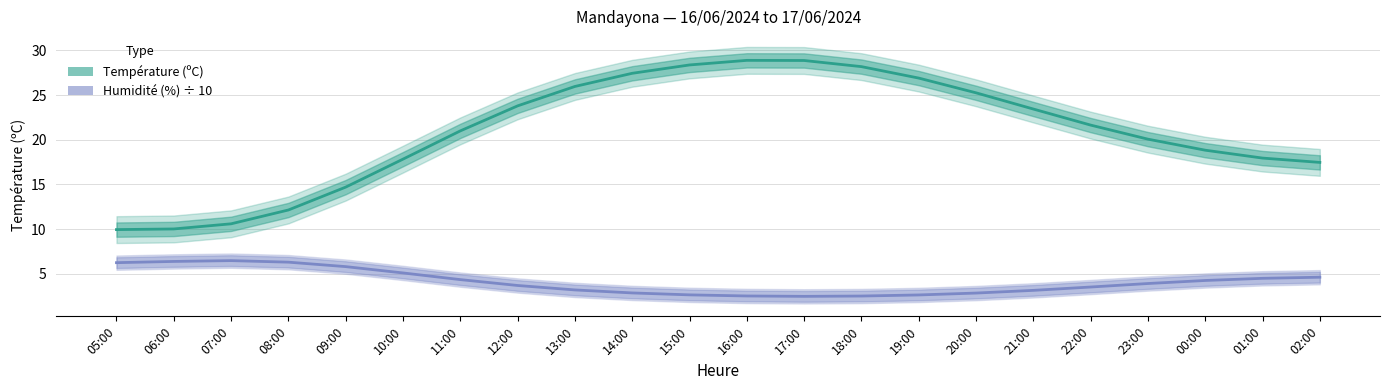

Rank the series by their average value, from lowest to highest.

Humidité (%) ÷ 10, Température (ºC)